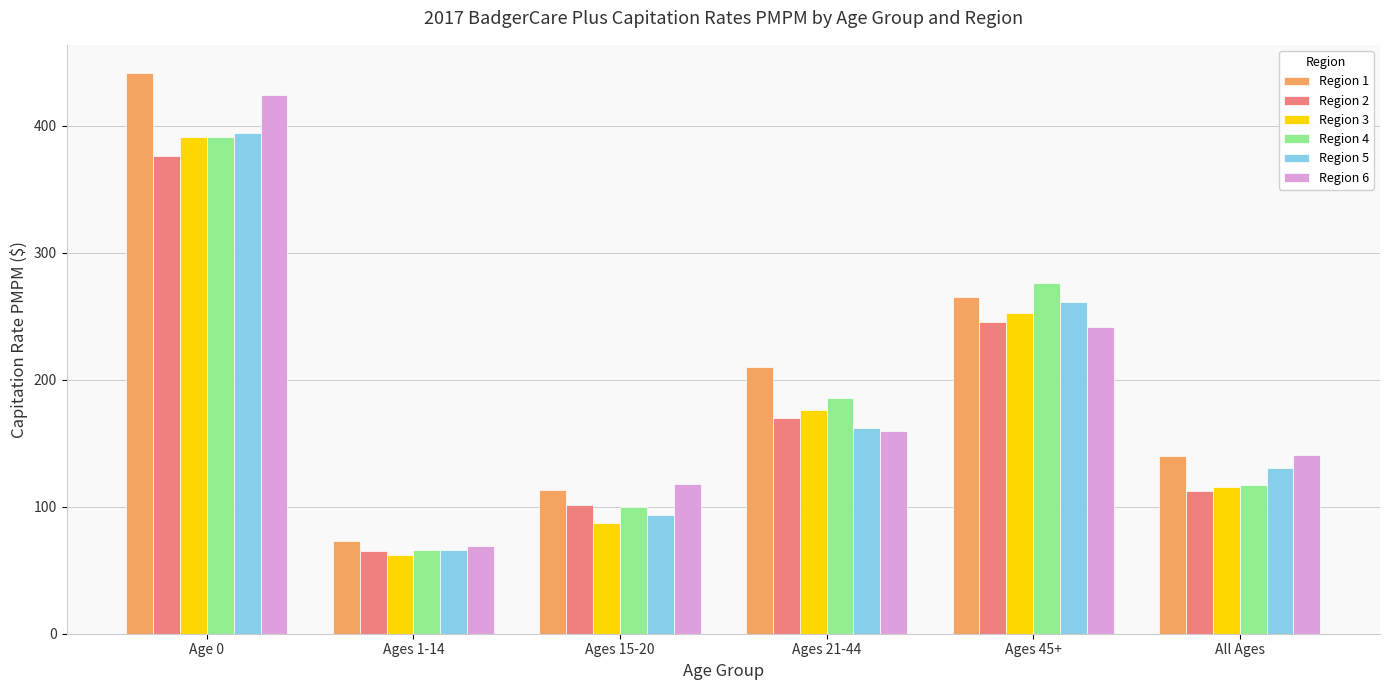

At which category is the sum across all series the highest?

Age 0